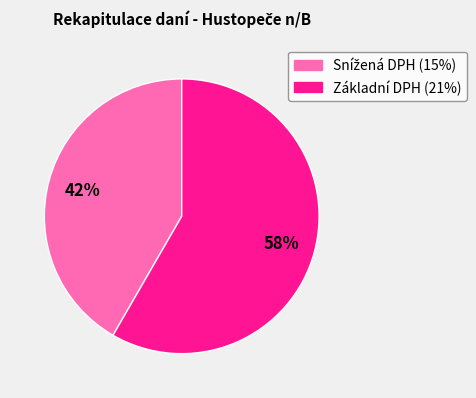

To the nearest percent, what is the average slice percentage?

50%